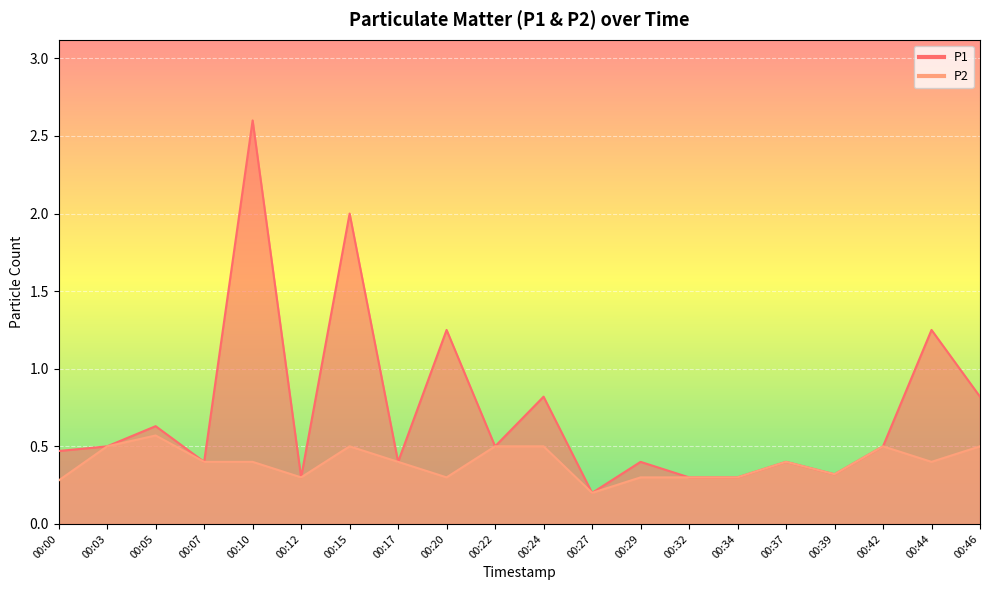

What is the difference between the maximum and minimum values in the P2 series?

0.4